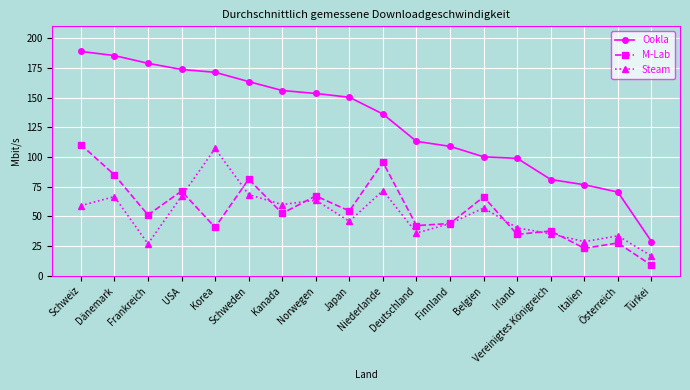

True or false: Ookla has a value of 133.4 at Vereinigtes Königreich.

False